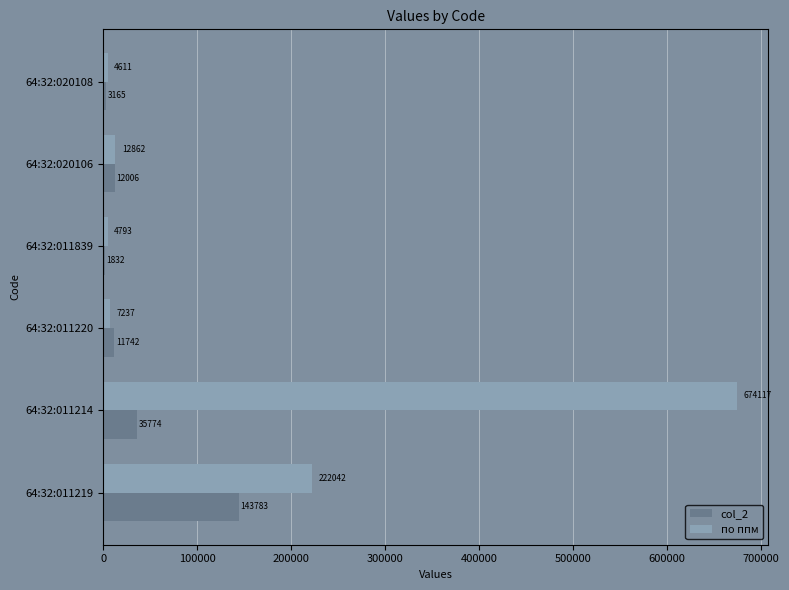

What is the sum of all по ппм values?

925662